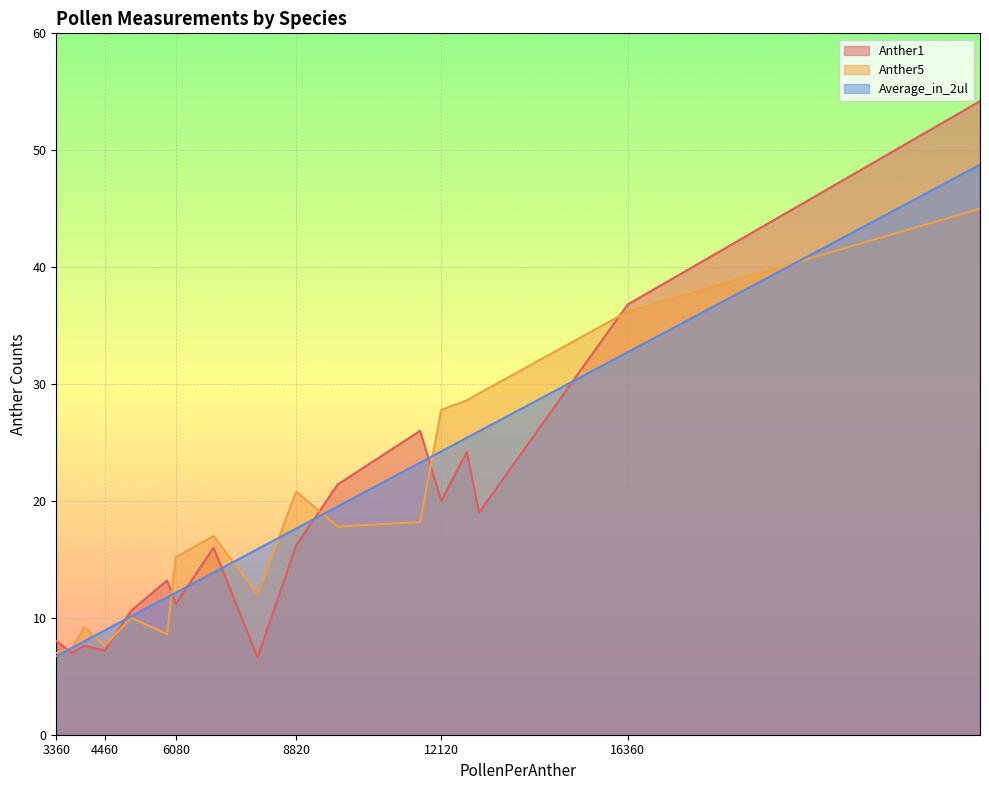

The Anther1 series shows 6.5 at 6080. True or false?

False